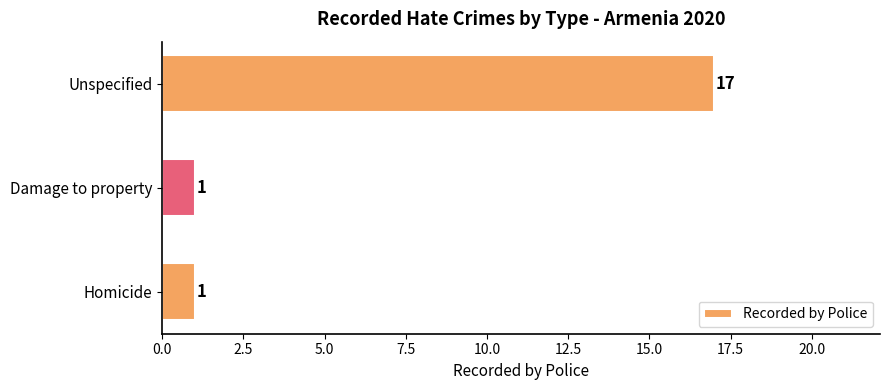

What is the average value?

6